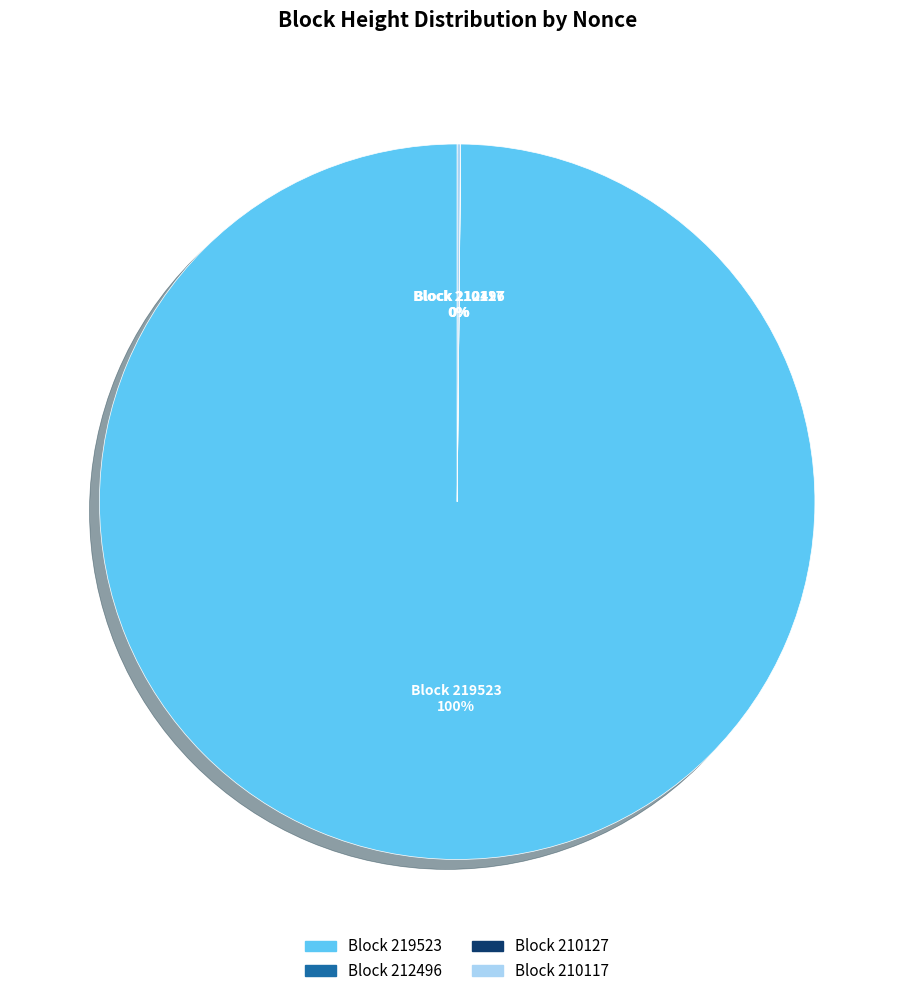

Is there a majority slice in this chart?

Yes